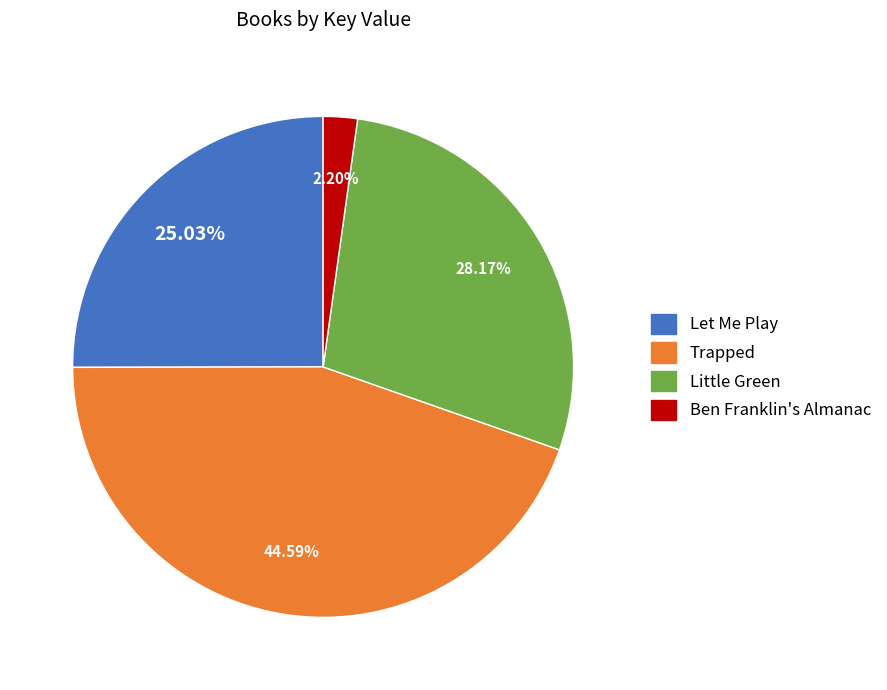

Rank the categories by value from lowest to highest.

Ben Franklin's Almanac, Let Me Play, Little Green, Trapped